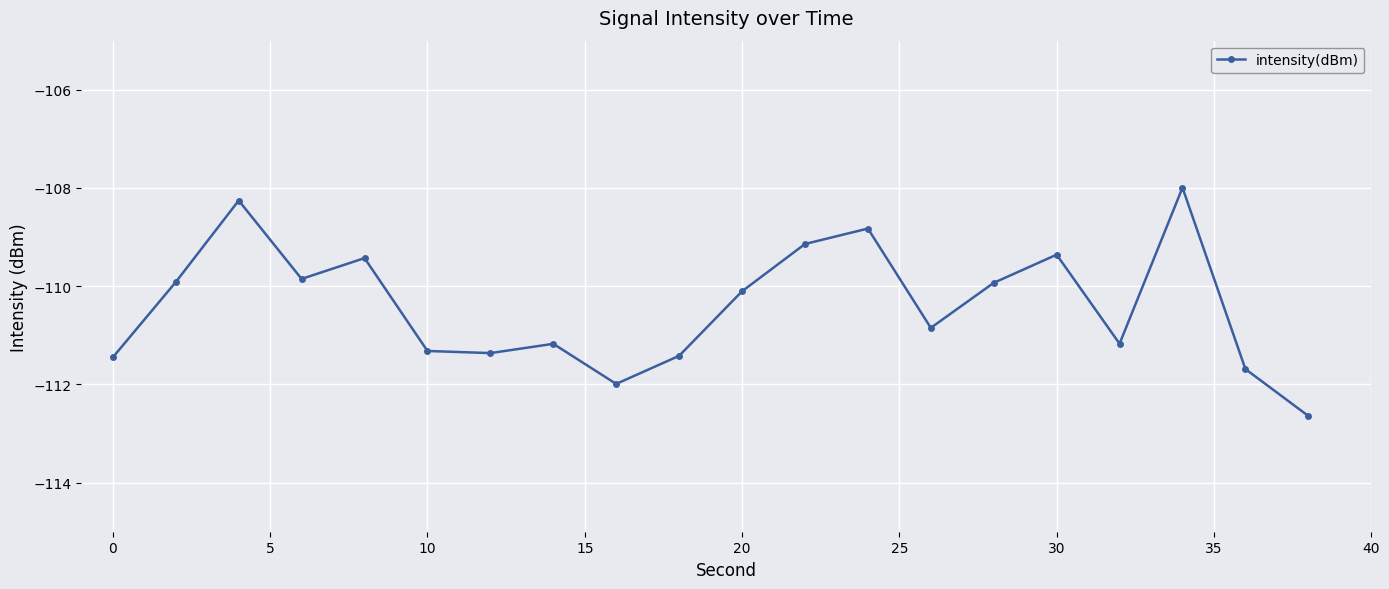

What is the difference between the second highest and minimum values?

4.4